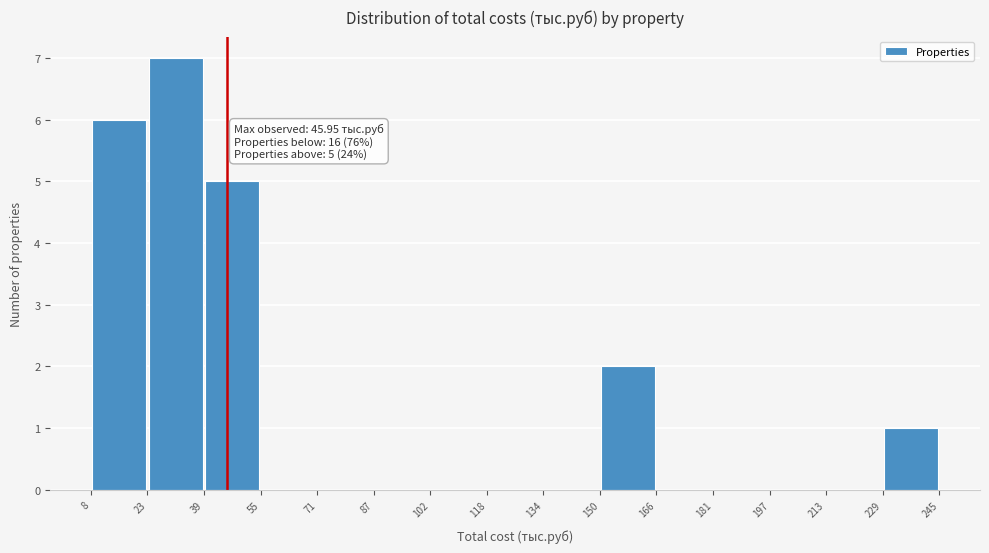

Over which range of the x-axis is the bar tallest?

23 to 39